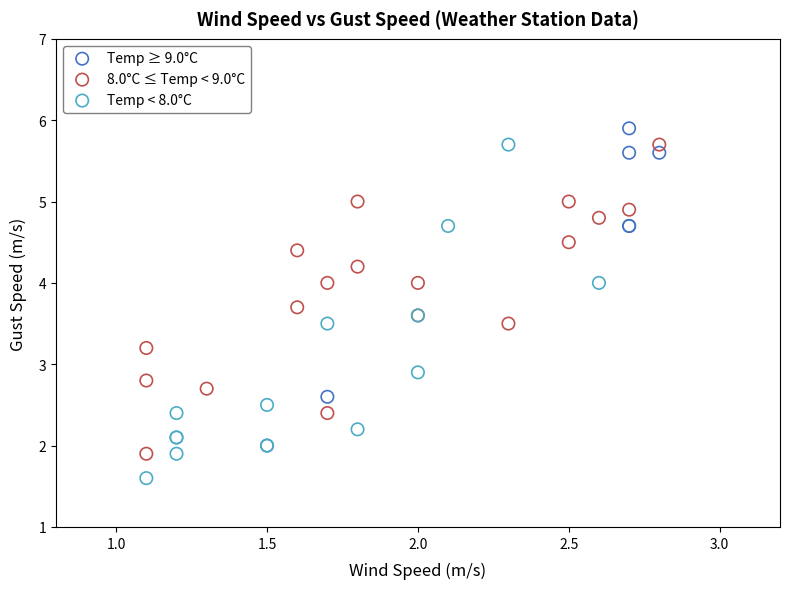

Which series reaches the minimum Y coordinate?

Temp < 8.0°C